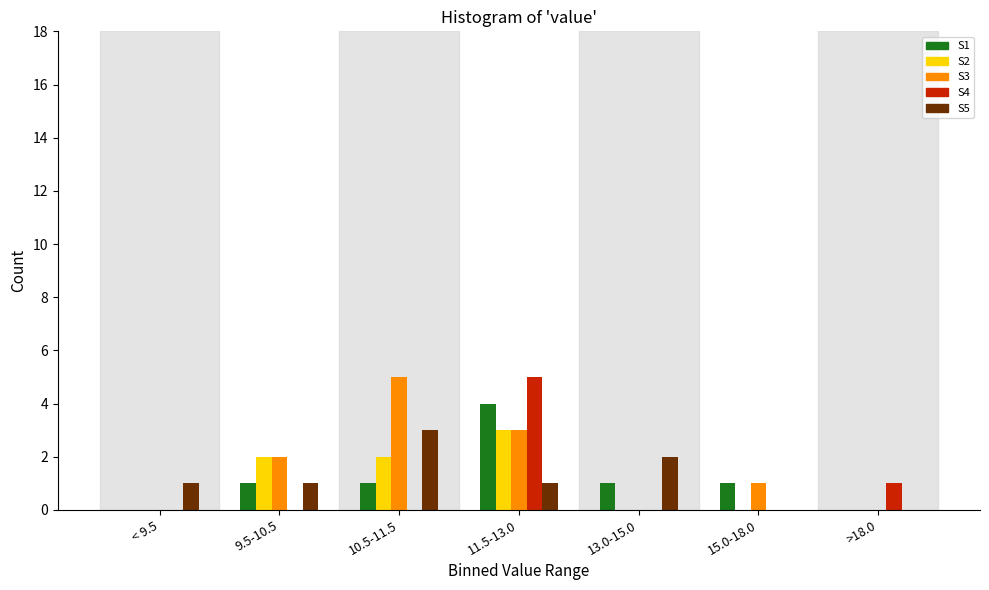

Which category has the highest value in the S5 series?

10.5-11.5